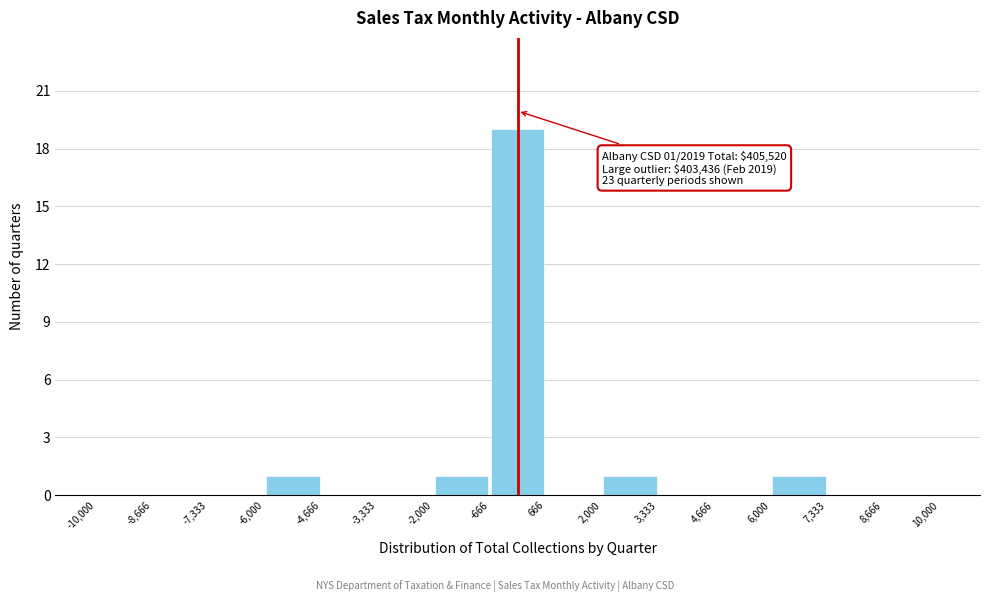

Over which range of the x-axis is the bar tallest?

-666 to 666